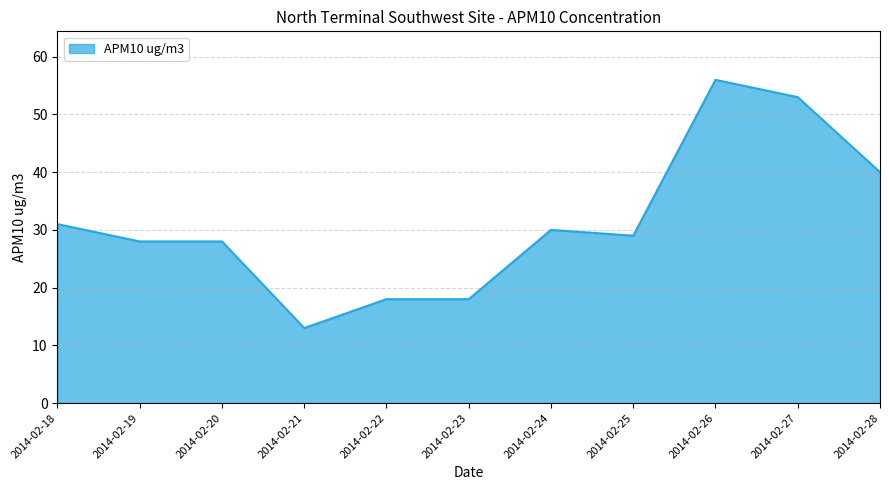

What is the smallest value displayed?

13